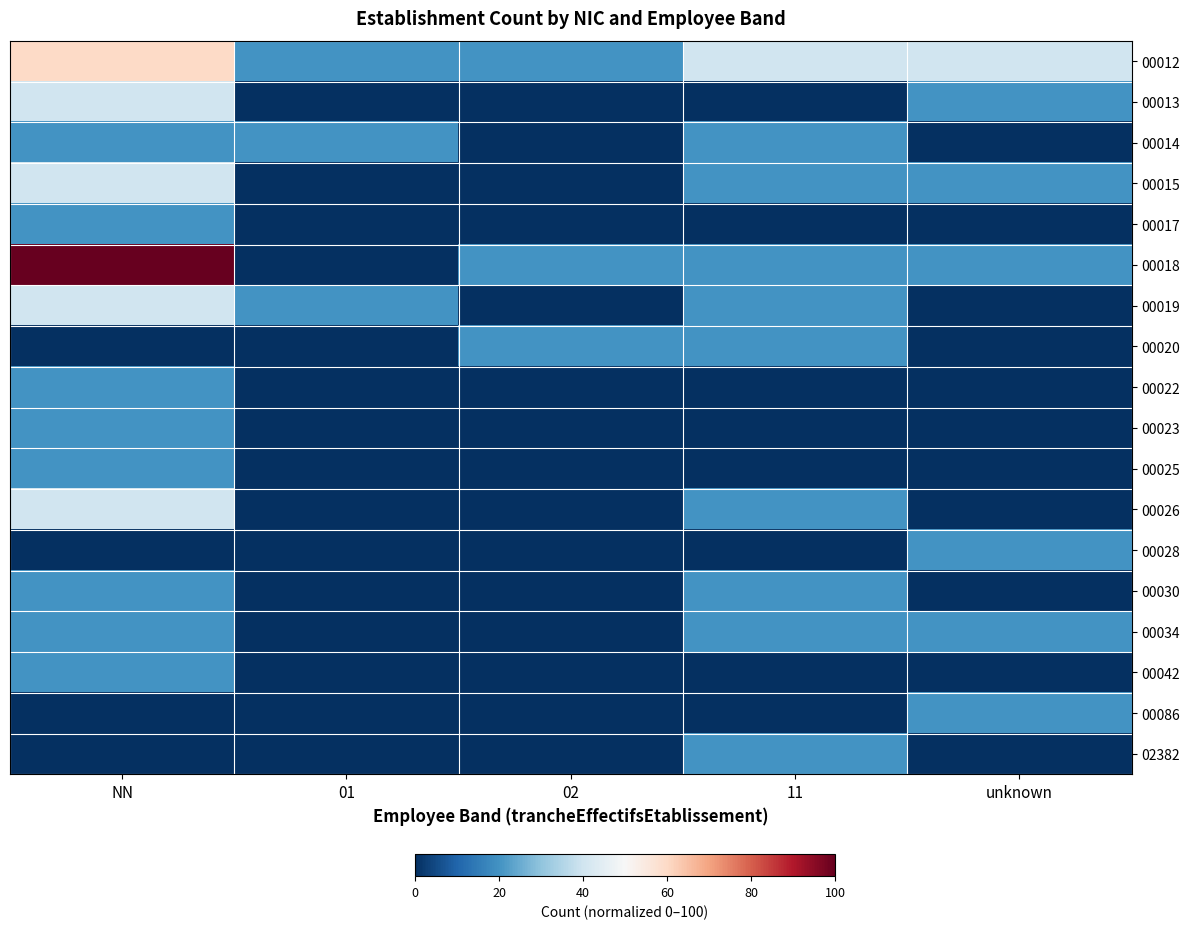

At which category is the sum across all series the highest?

NN